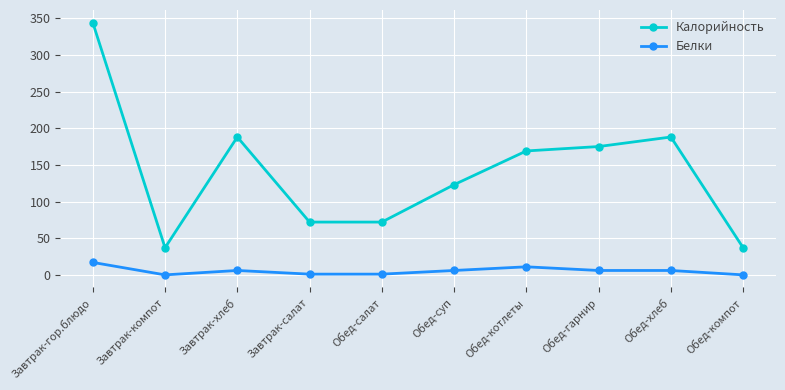

Between Завтрак-гор.блюдо and Завтрак-хлеб, which series saw the biggest shift?

Калорийность